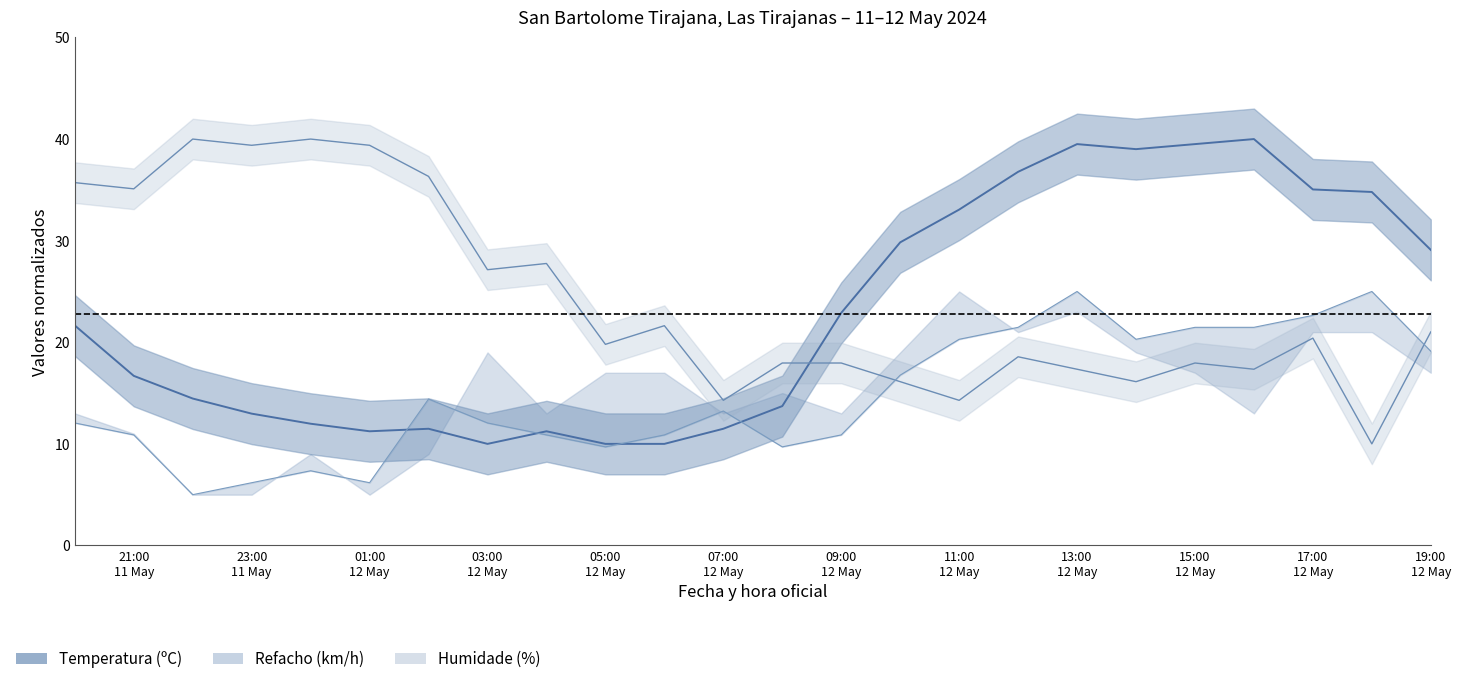

Which has a higher value, 12/05/2024 10:00 or 12/05/2024 03:00?

12/05/2024 10:00